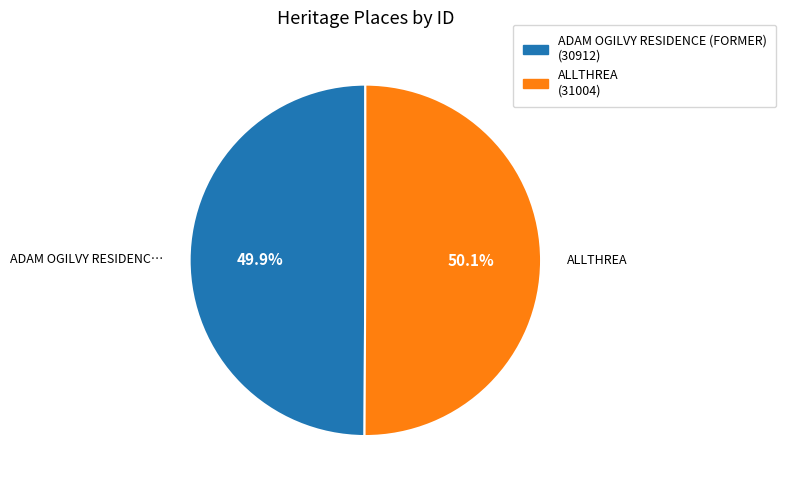

Is it true that ALLTHREA is 50% of the pie?

True